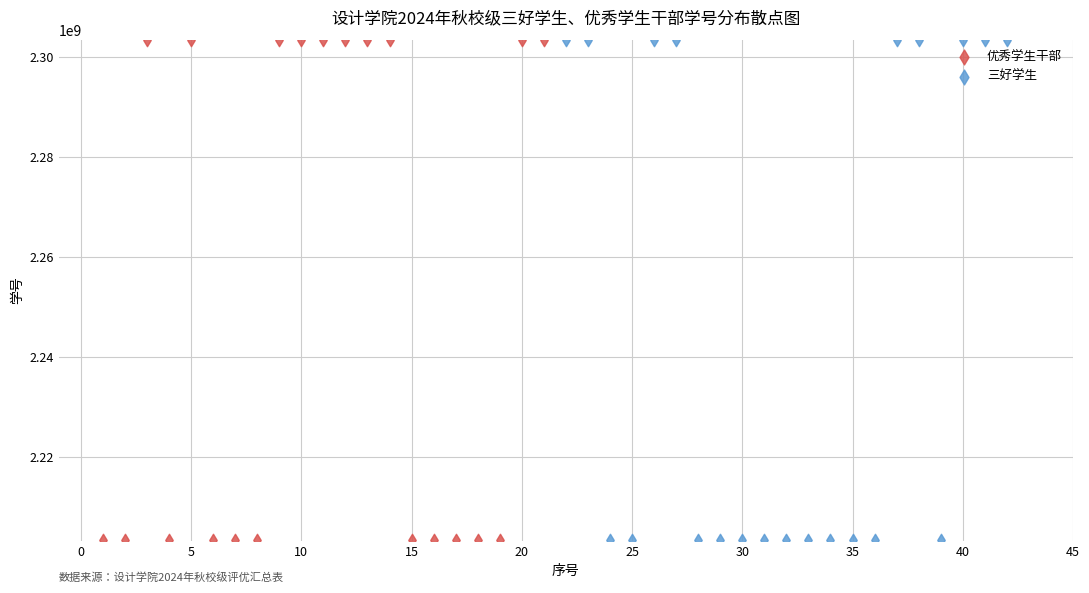

What are all the series names shown in the legend?

优秀学生干部, 三好学生